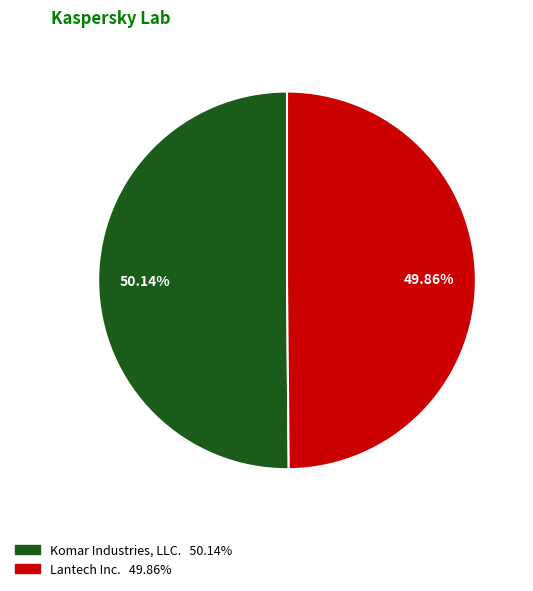

What percentage is the Komar Industries, LLC. slice, to the nearest percent?

50%